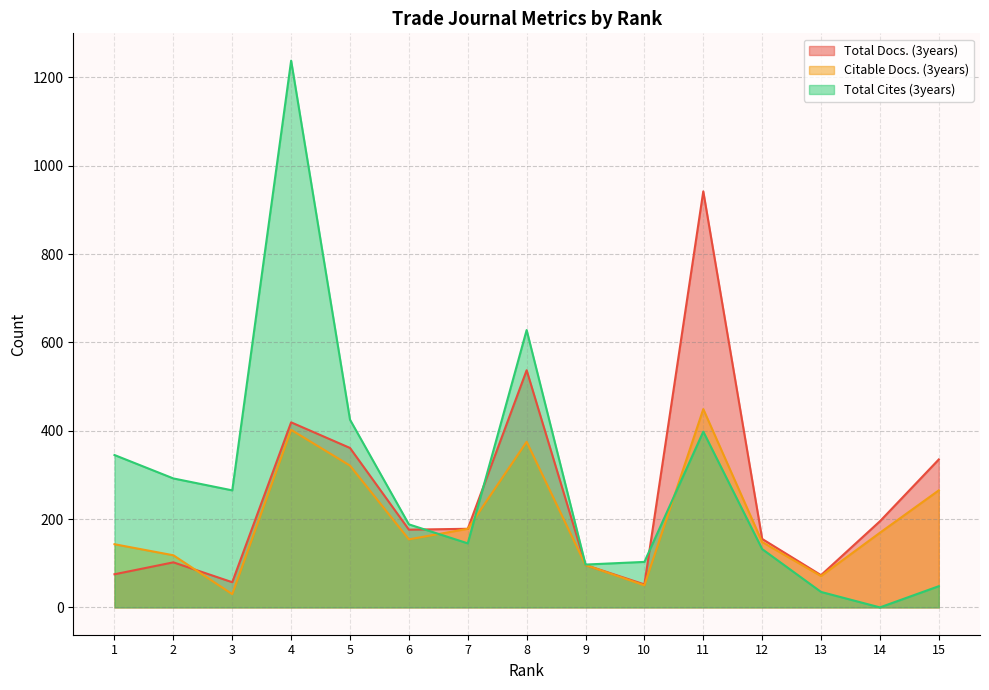

What is the sum of the Total Docs. (3years) values at 14 and 6?

371